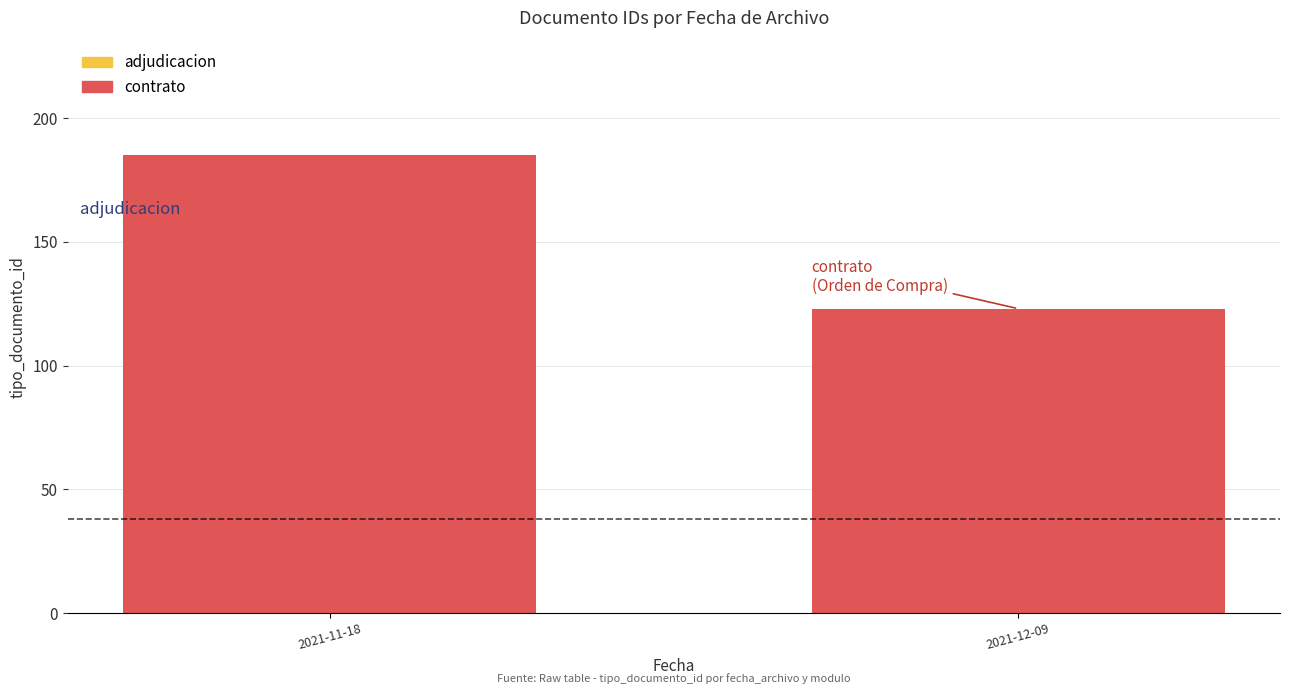

How many values exceed 38?

2